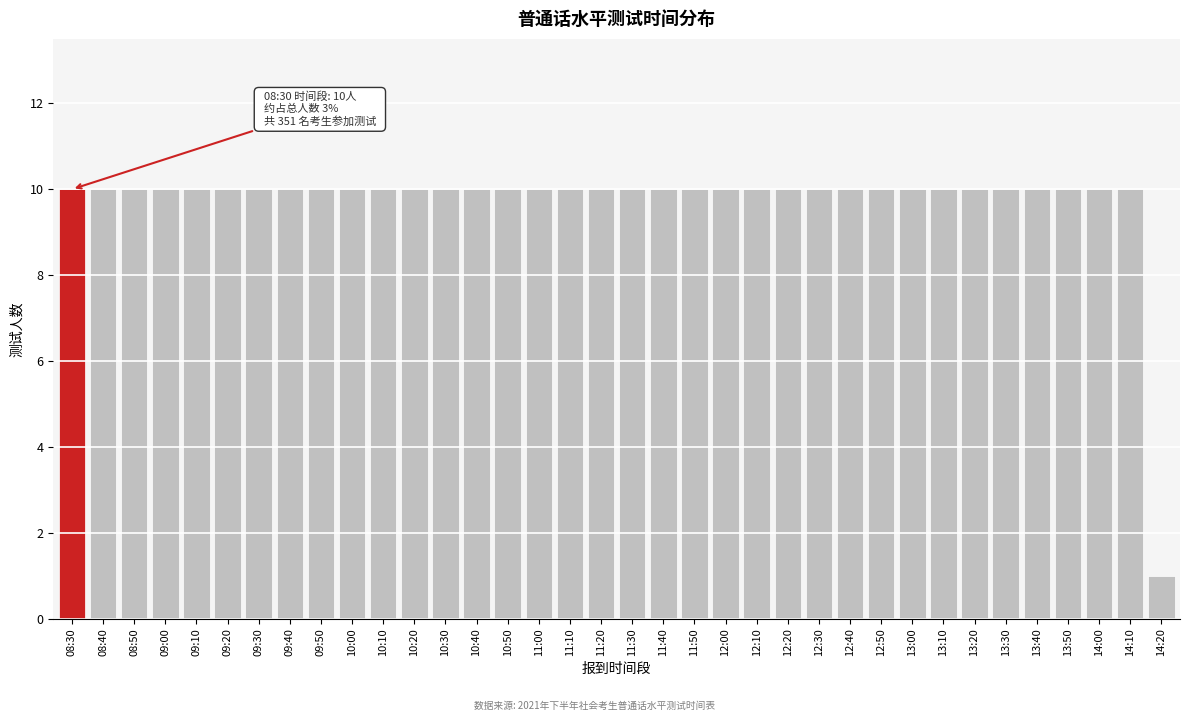

What is the value of the 4th bar from the left?

10